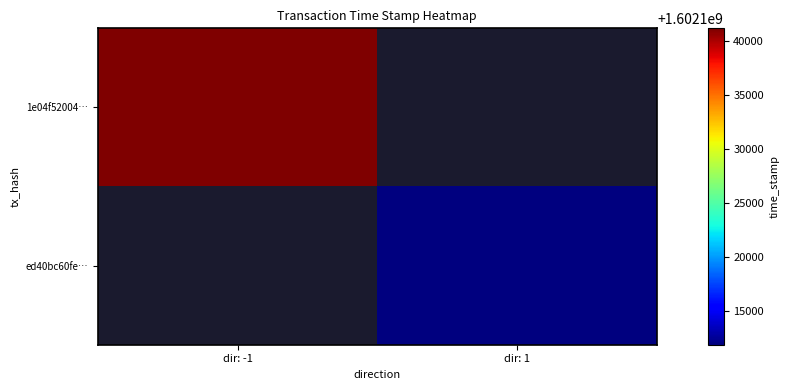

Count the number of categories in the chart.

2